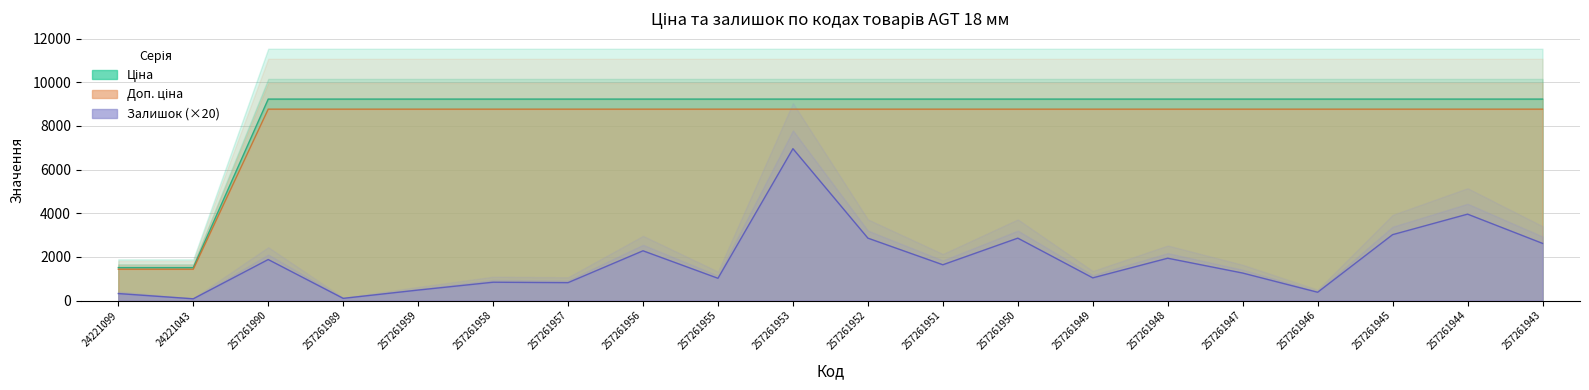

Reading left to right, extract all data points from this chart.

Ціна: 24221099=1510.8	24221043=1510.8	257261990=9233.4	257261989=9233.4	257261959=9233.4	257261958=9233.4	257261957=9233.4	257261956=9233.4	257261955=9233.4	257261953=9233.4	257261952=9233.4	257261951=9233.4	257261950=9233.4	257261949=9233.4	257261948=9233.4	257261947=9233.4	257261946=9233.4	257261945=9233.4	257261944=9233.4	257261943=9233.4
Доп. ціна: 24221099=1435.5	24221043=1435.5	257261990=8771.8	257261989=8771.8	257261959=8771.8	257261958=8771.8	257261957=8771.8	257261956=8771.8	257261955=8771.8	257261953=8771.8	257261952=8771.8	257261951=8771.8	257261950=8771.8	257261949=8771.8	257261948=8771.8	257261947=8771.8	257261946=8771.8	257261945=8771.8	257261944=8771.8	257261943=8771.8
Залишок: 24221099=320.0	24221043=80.0	257261990=1880.0	257261989=100.0	257261959=480.0	257261958=840.0	257261957=820.0	257261956=2280.0	257261955=1020.0	257261953=6960.0	257261952=2860.0	257261951=1640.0	257261950=2860.0	257261949=1040.0	257261948=1940.0	257261947=1260.0	257261946=380.0	257261945=3020.0	257261944=3960.0	257261943=2620.0